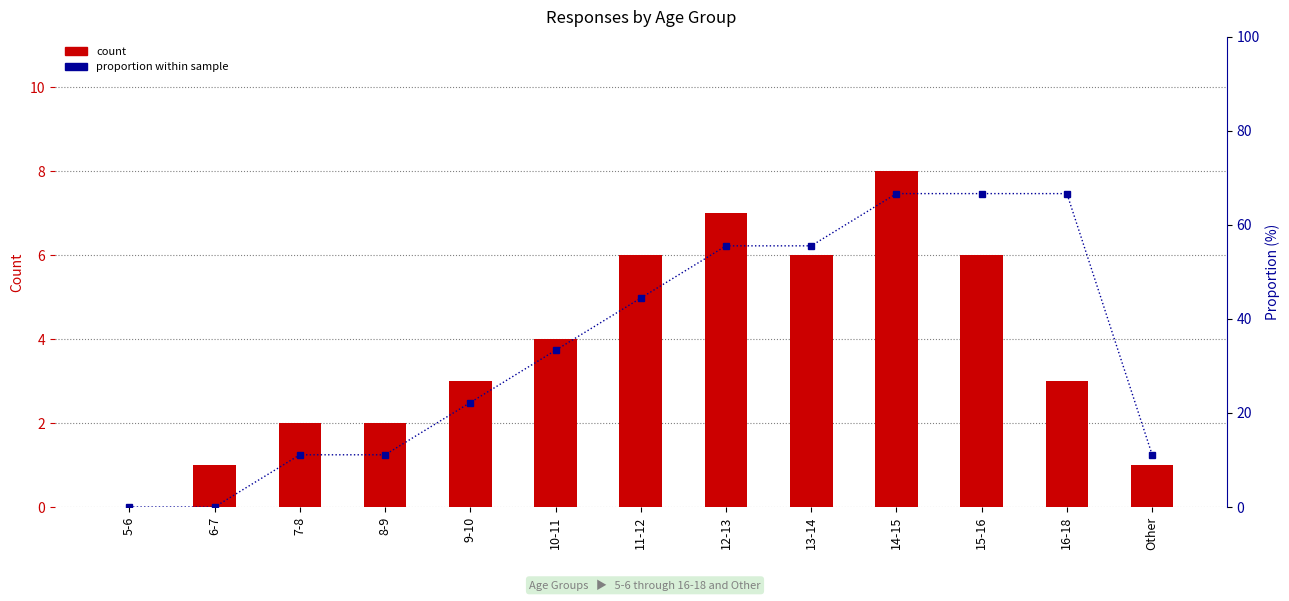

Reading right to left, what are all the values shown in this chart?

Responses (count): 1.0	3.0	6.0	8.0	6.0	7.0	6.0	4.0	3.0	2.0	2.0	1.0	0.0
Proportion (%): 11.1	66.7	66.7	66.7	55.6	55.6	44.4	33.3	22.2	11.1	11.1	0.0	0.0